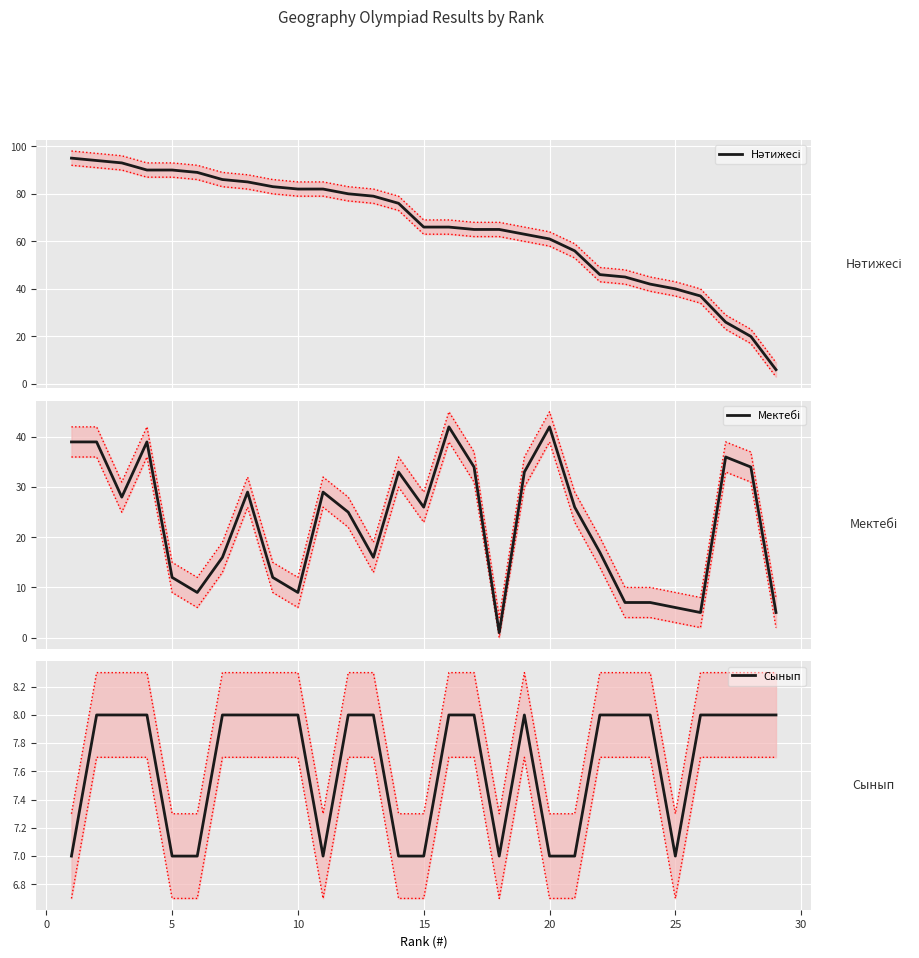

List the series in order of their overall mean, lowest first.

Сынып, Мектебі, Нәтижесі